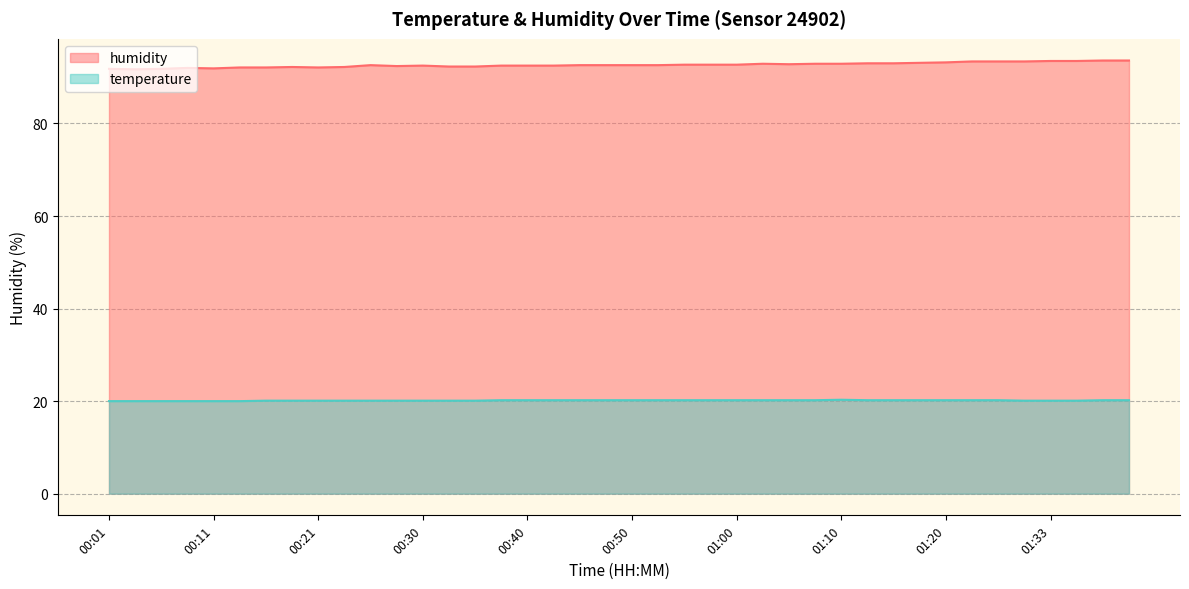

Reading left to right, transcribe all the data shown in this chart.

temperature: 00:01=20.0	00:04=20.0	00:06=20.0	00:08=20.0	00:11=20.0	00:13=20.0	00:16=20.1	00:18=20.1	00:21=20.1	00:23=20.1	00:26=20.1	00:28=20.1	00:30=20.1	00:33=20.1	00:35=20.1	00:38=20.2	00:40=20.2	00:43=20.2	00:45=20.2	00:48=20.2	00:50=20.2	00:53=20.2	00:55=20.2	00:58=20.2	01:00=20.2	01:02=20.2	01:05=20.2	01:07=20.2	01:10=20.3	01:12=20.2	01:15=20.2	01:17=20.2	01:20=20.2	01:25=20.2	01:28=20.2	01:30=20.1	01:33=20.1	01:35=20.1	01:38=20.2	01:40=20.2
humidity: 00:01=91.8	00:04=91.7	00:06=91.8	00:08=92.0	00:11=91.9	00:13=92.1	00:16=92.1	00:18=92.2	00:21=92.1	00:23=92.2	00:26=92.6	00:28=92.4	00:30=92.5	00:33=92.3	00:35=92.3	00:38=92.5	00:40=92.5	00:43=92.5	00:45=92.6	00:48=92.6	00:50=92.6	00:53=92.6	00:55=92.7	00:58=92.7	01:00=92.7	01:02=92.9	01:05=92.8	01:07=92.9	01:10=92.9	01:12=93.0	01:15=93.0	01:17=93.1	01:20=93.2	01:25=93.4	01:28=93.4	01:30=93.4	01:33=93.5	01:35=93.5	01:38=93.6	01:40=93.6